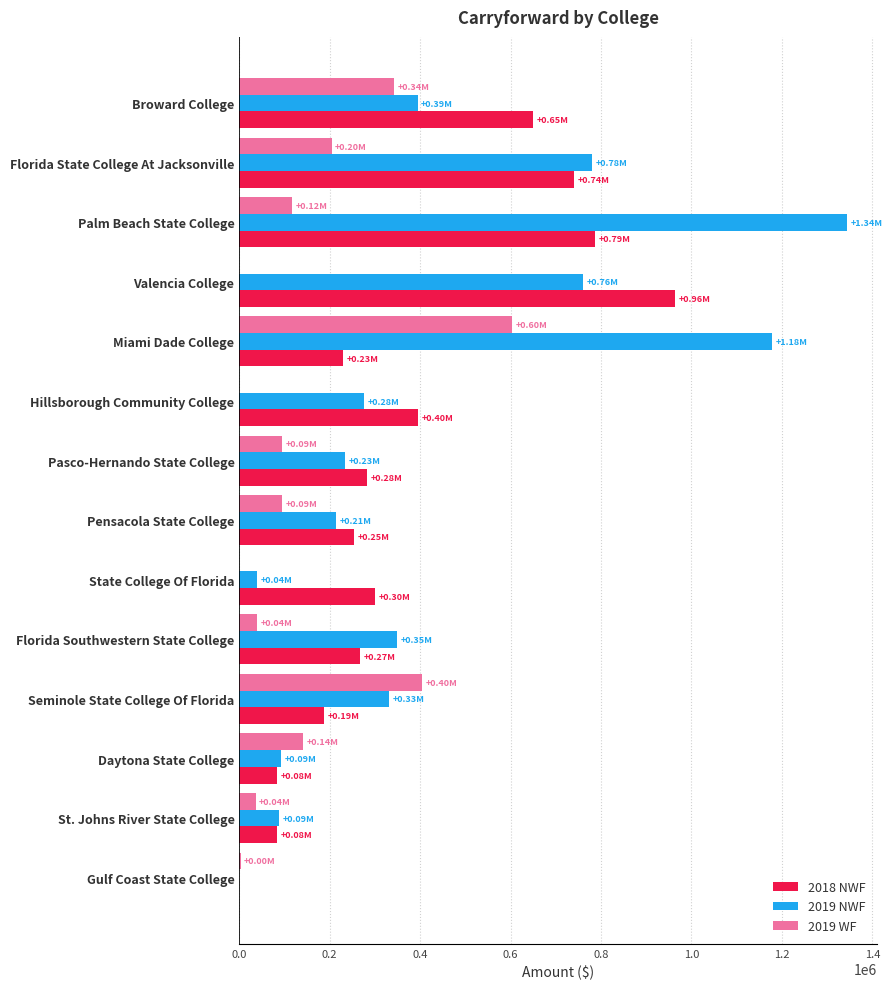

How many distinct data groups are displayed?

3